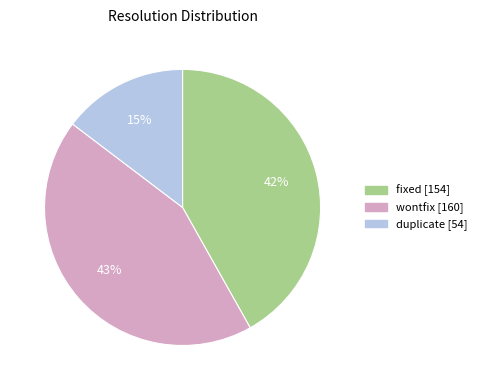

How many segments does this pie chart have?

3